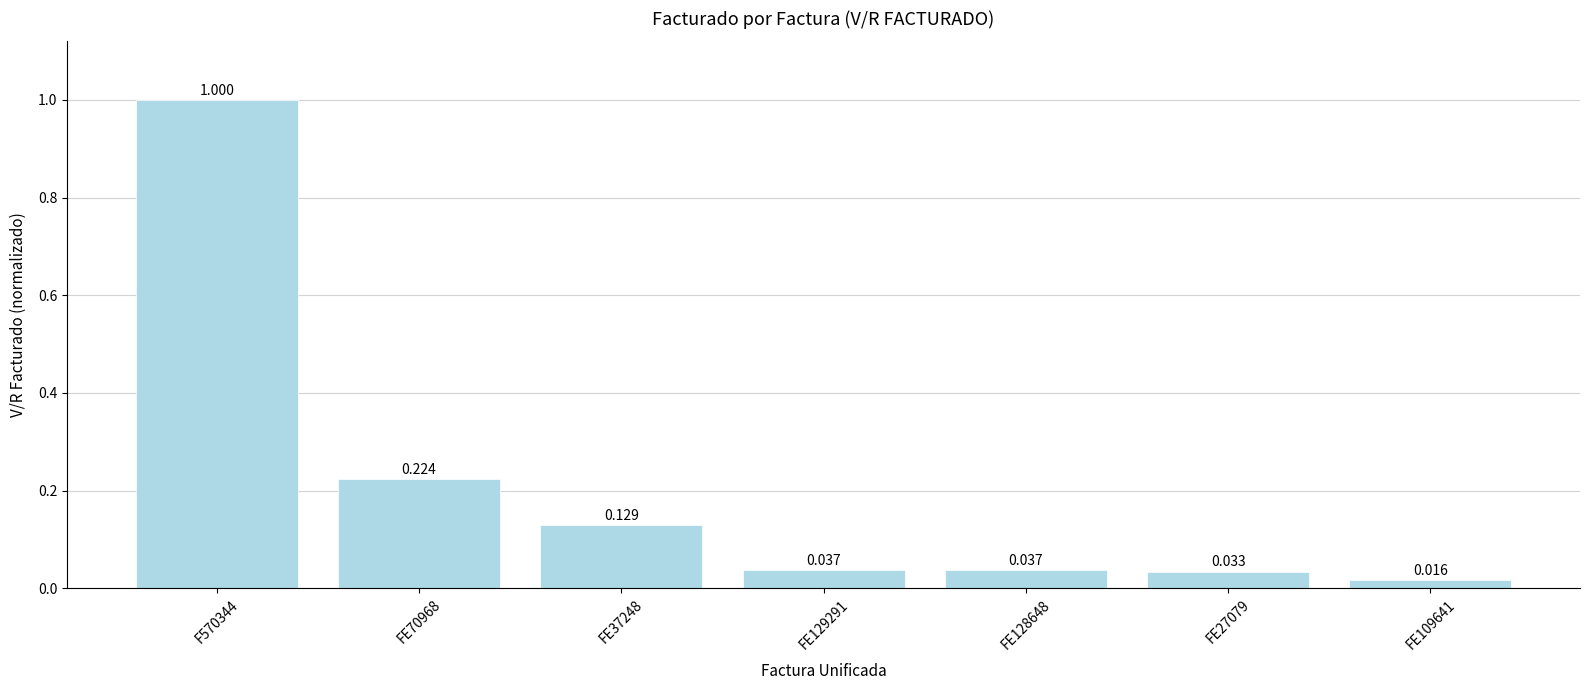

What is the change in value from F570344 to FE109641?

-1.0